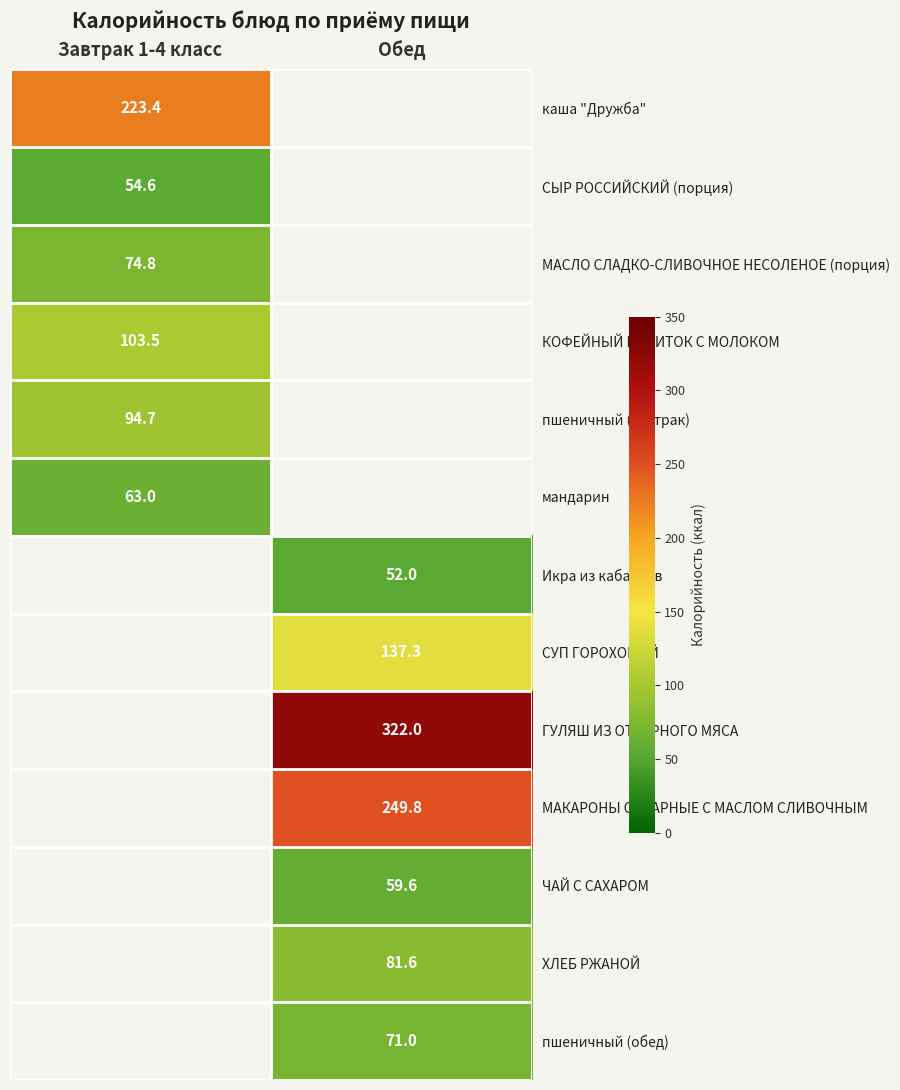

Which has a higher value, Обед or Завтрак 1-4 класс?

Завтрак 1-4 класс